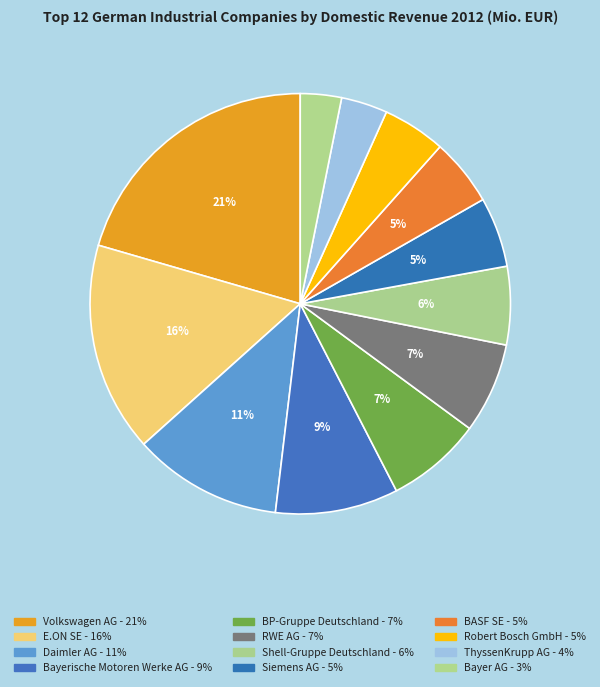

How many slices are in this pie chart?

12